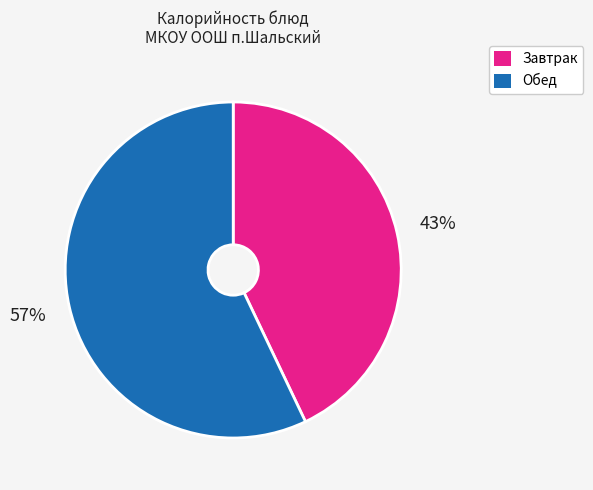

To the nearest percent, what is the average slice percentage?

50%